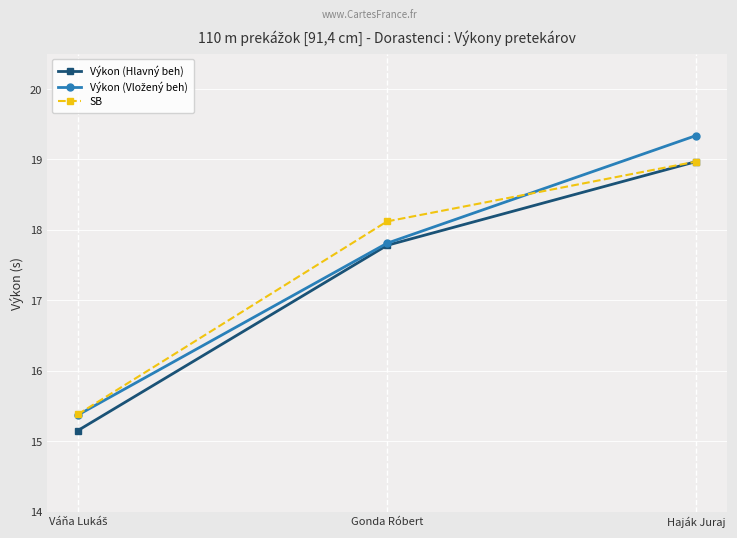

At how many categories does at least one series exceed 15?

3